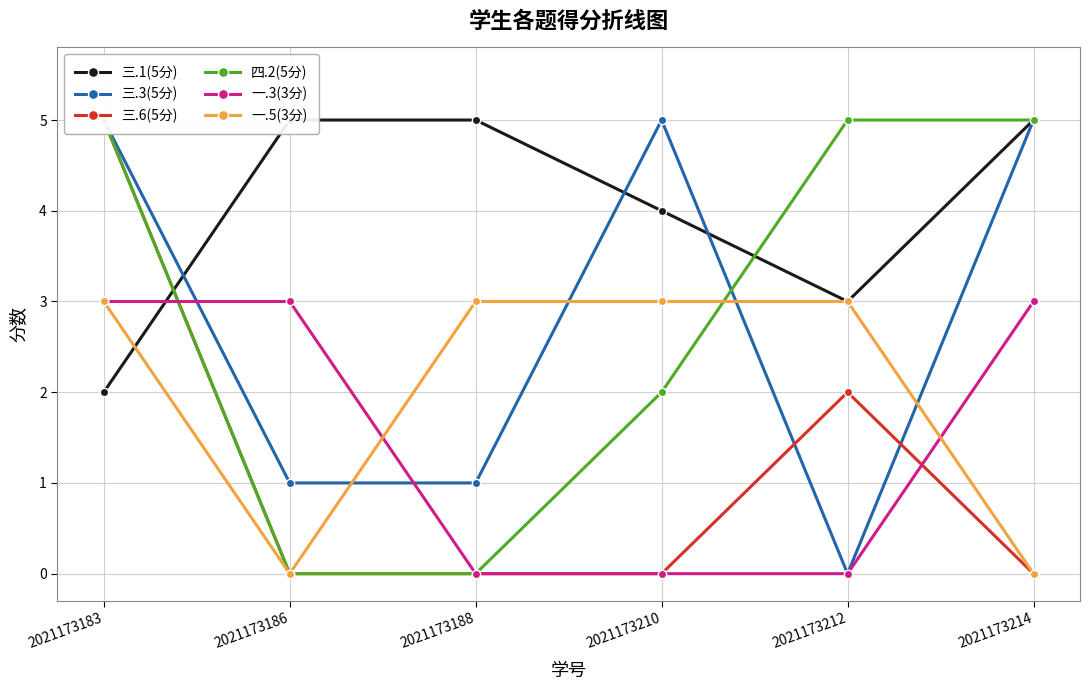

At which label is 一.5(3分) closest to 1?

2021173186